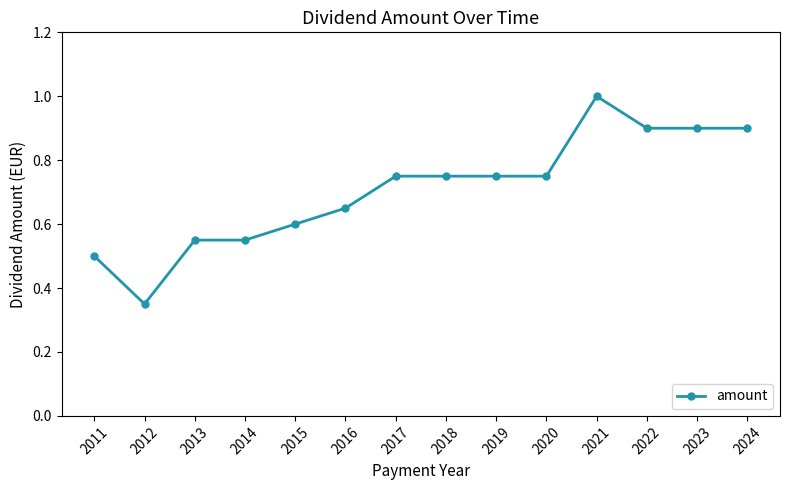

What is the sum of all values?

9.9